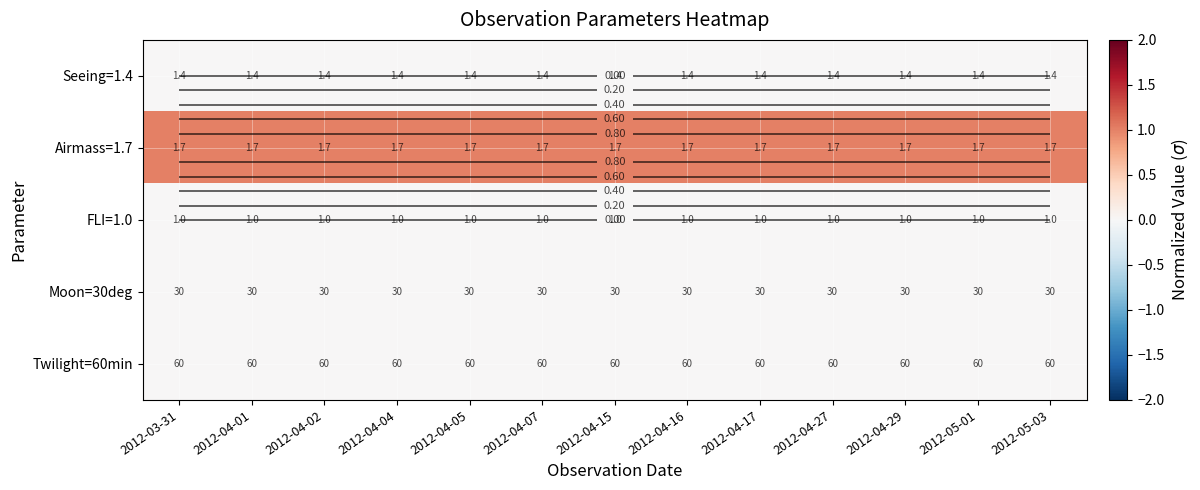

At which category is the sum across all series the highest?

2012-03-31